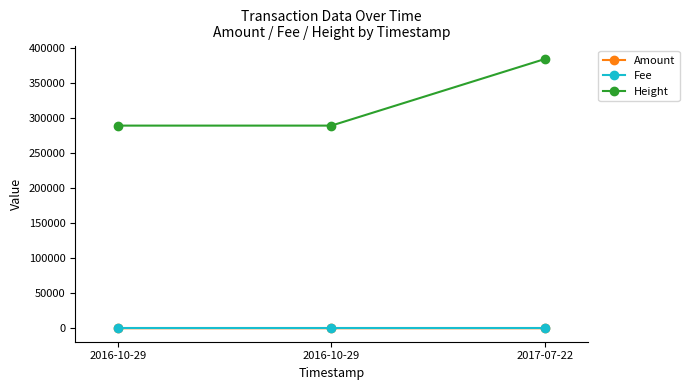

How many lines are shown in the chart?

3